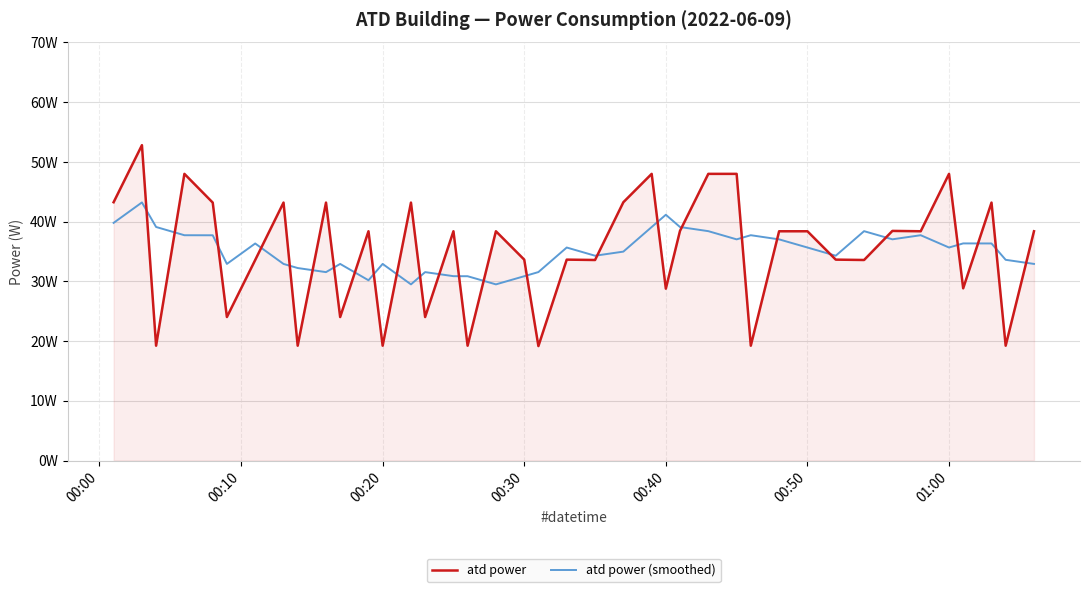

Does the chart have visible grid lines?

Yes